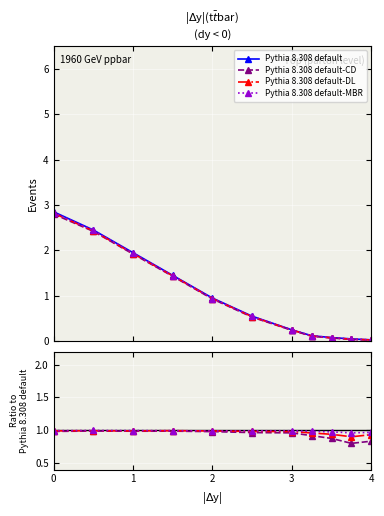

True or false: Pythia 8.308 default-CD and Pythia 8.308 default-MBR cross at least once.

False